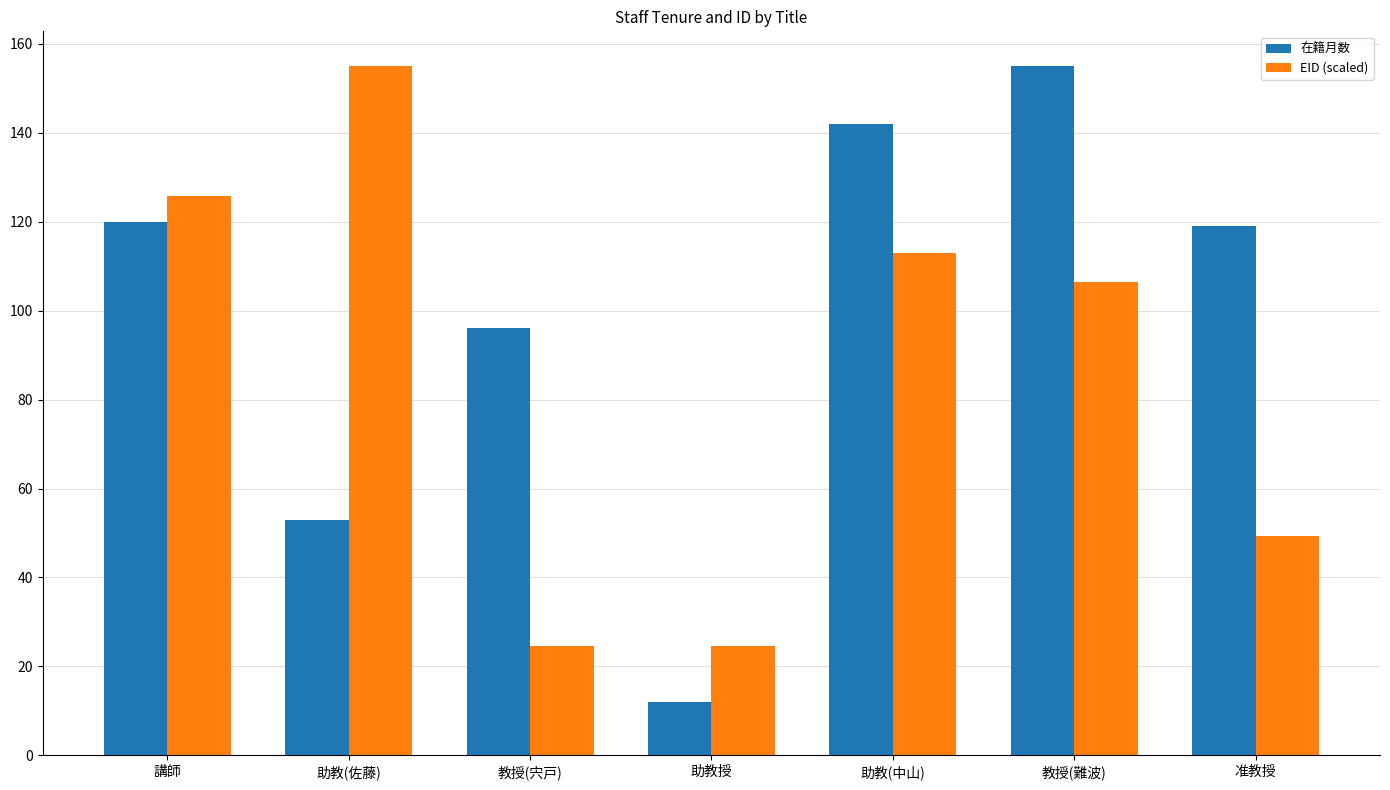

Is it true that 在籍月数 equals 155.0 at 教授(難波)?

True